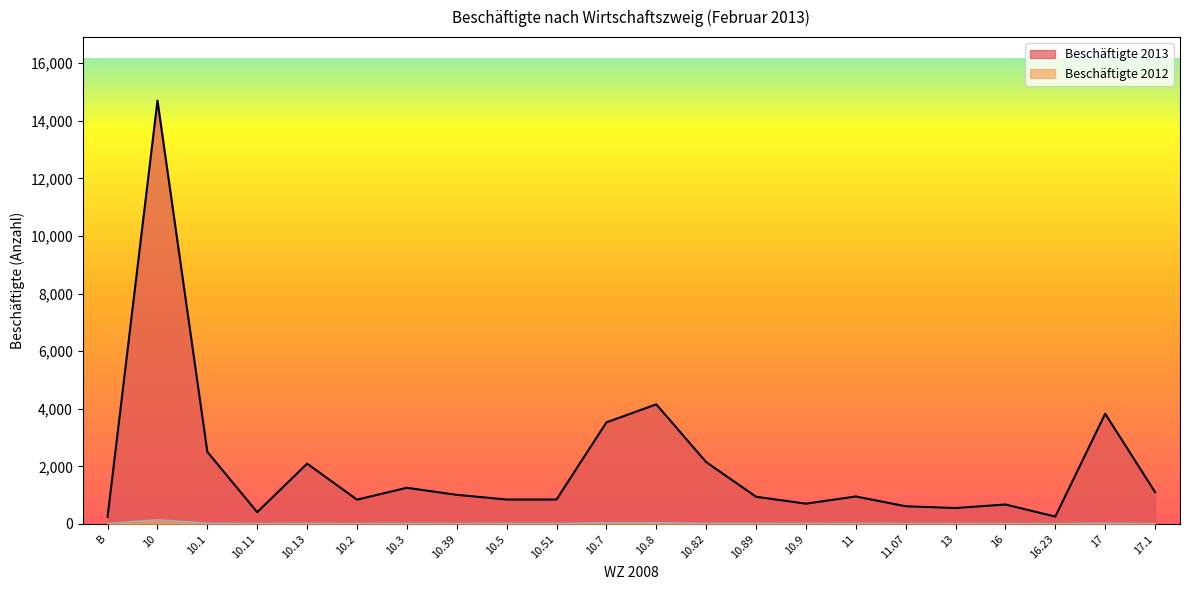

In Beschäftigte 2012, how many points are lower than both neighbors (excluding endpoints)?

7